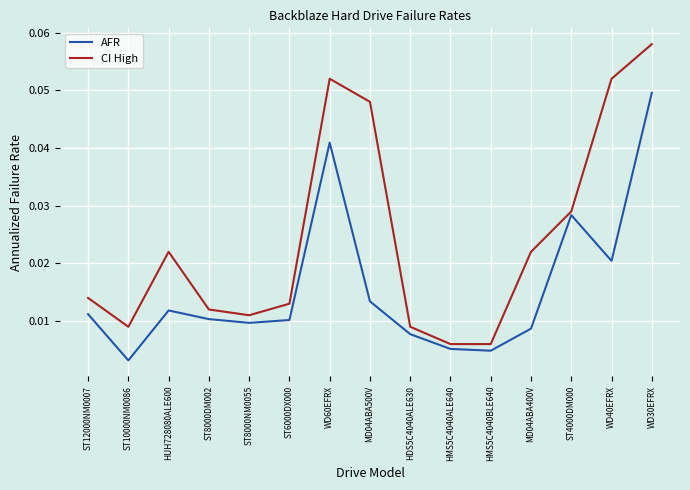

Between ST12000NM0007 and WD40EFRX, which series saw the biggest shift?

CI High